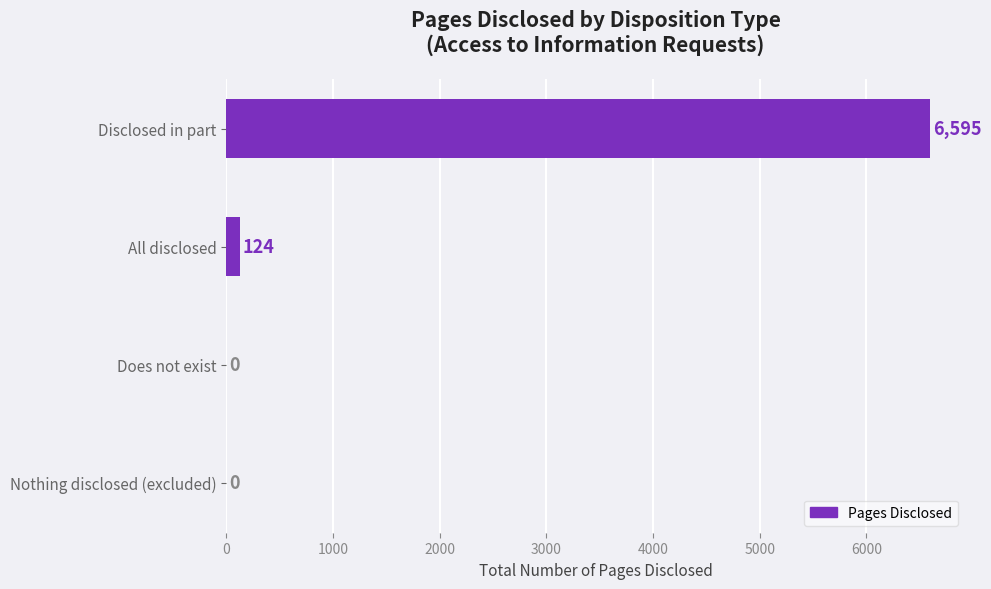

What is the change in value from Disclosed in part to Does not exist?

-6595